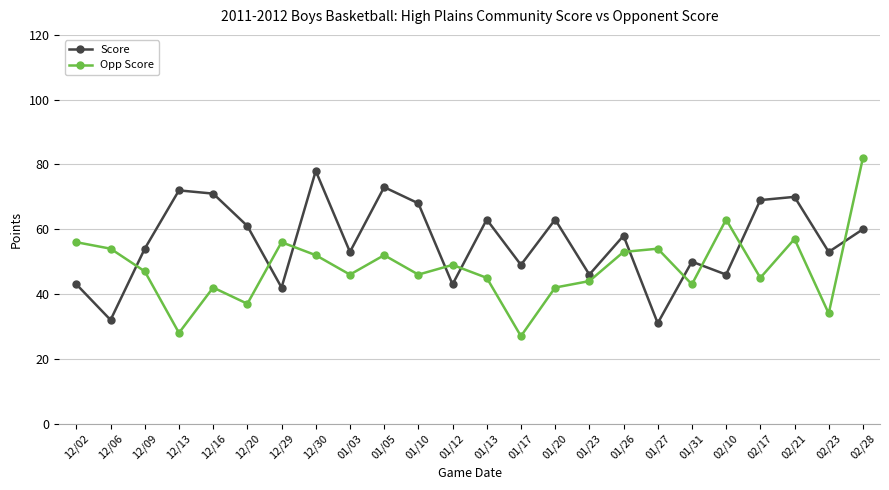

Between which two adjacent categories do Score and Opp Score first intersect?

12/06 and 12/09